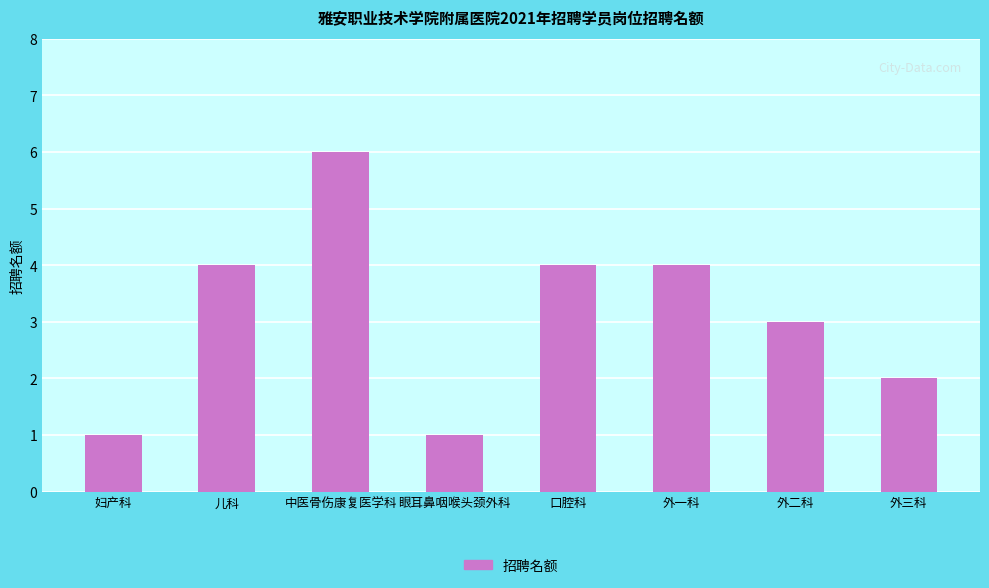

The value at 外二科 is 3. True or false?

True